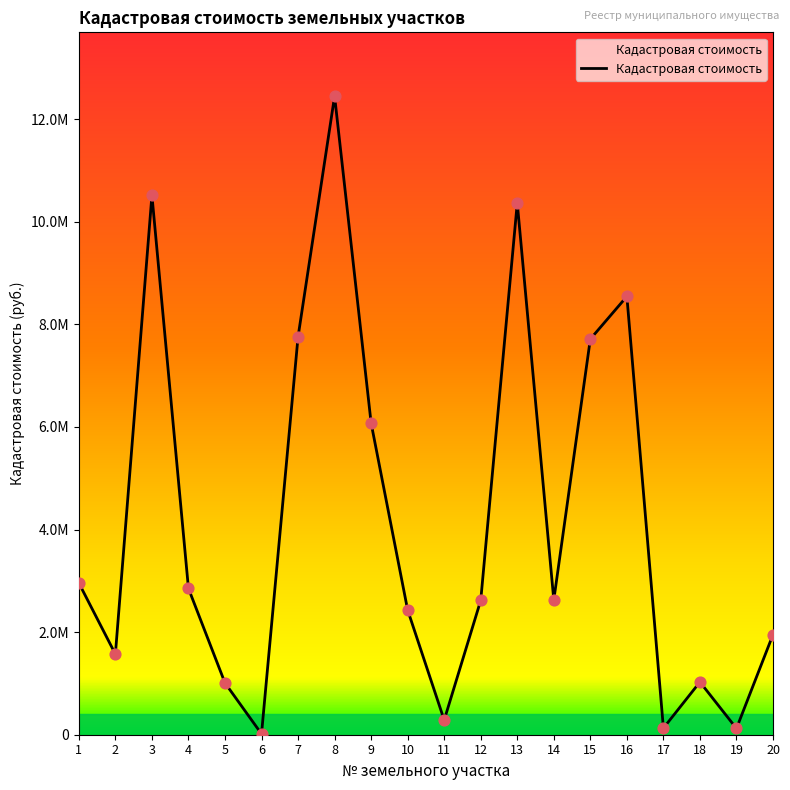

Between 9 and 11, which is larger?

9